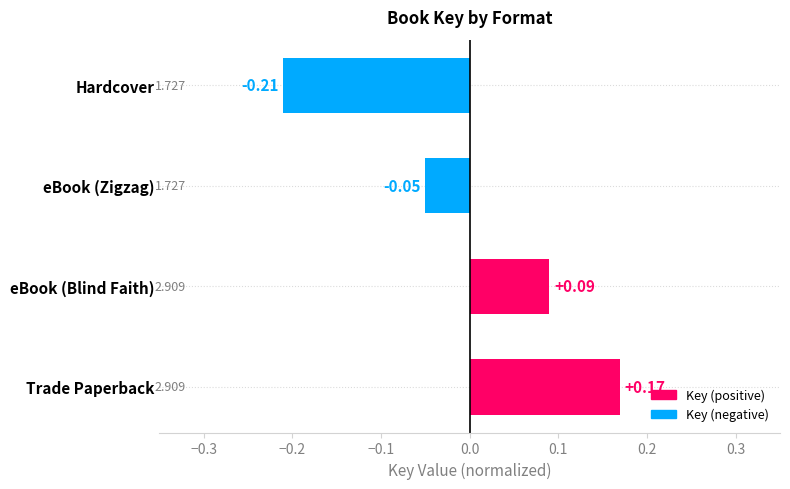

How many positive values are there?

2